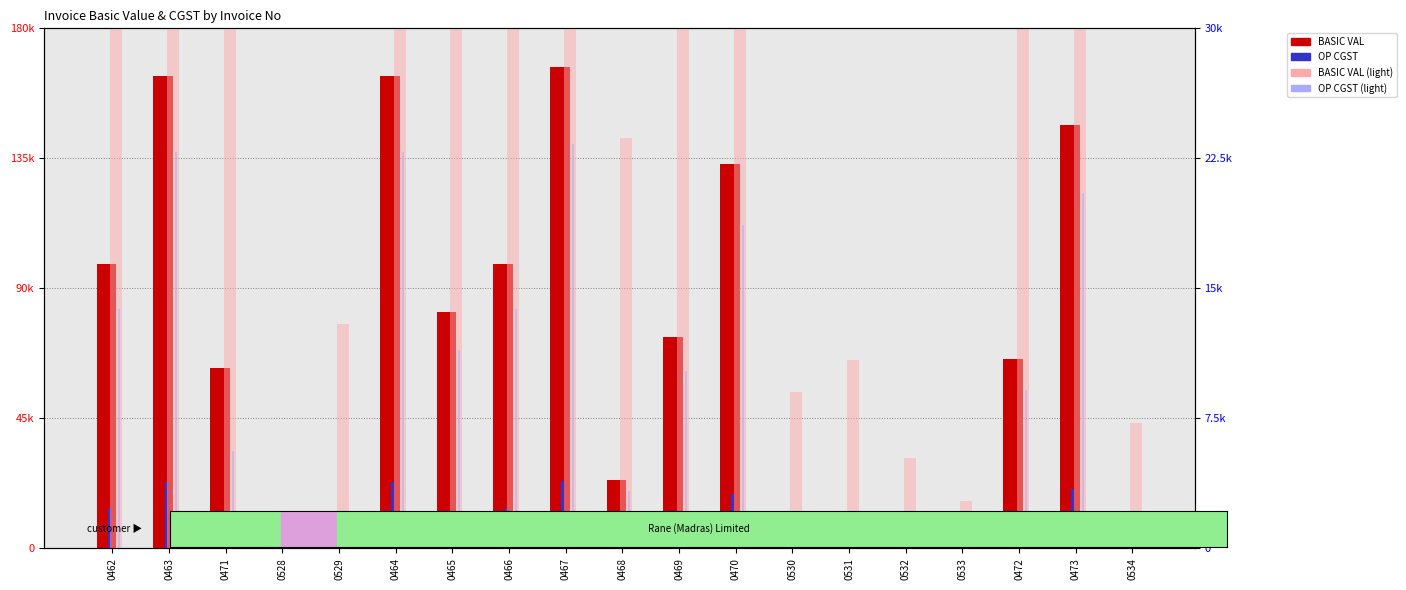

Is it true that OP CGST (ref) equals 265.3 at 0533?

False